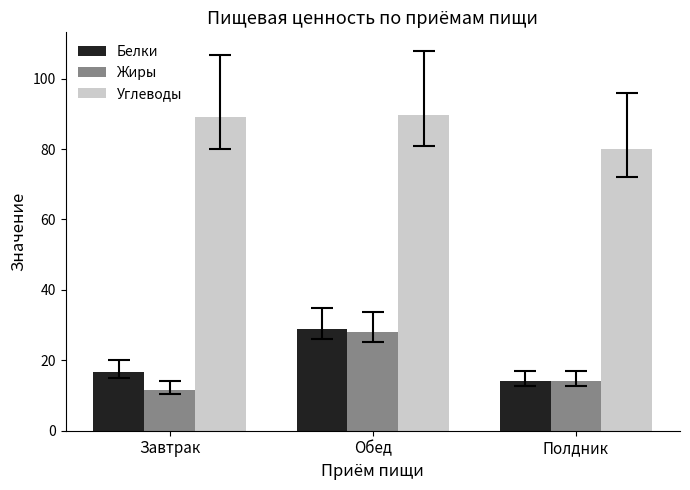

Reading left to right, extract all data points from this chart.

Белки: Завтрак=16.7	Обед=29.0	Полдник=14.1
Жиры: Завтрак=11.7	Обед=28.1	Полдник=14.1
Углеводы: Завтрак=89.0	Обед=89.8	Полдник=80.0